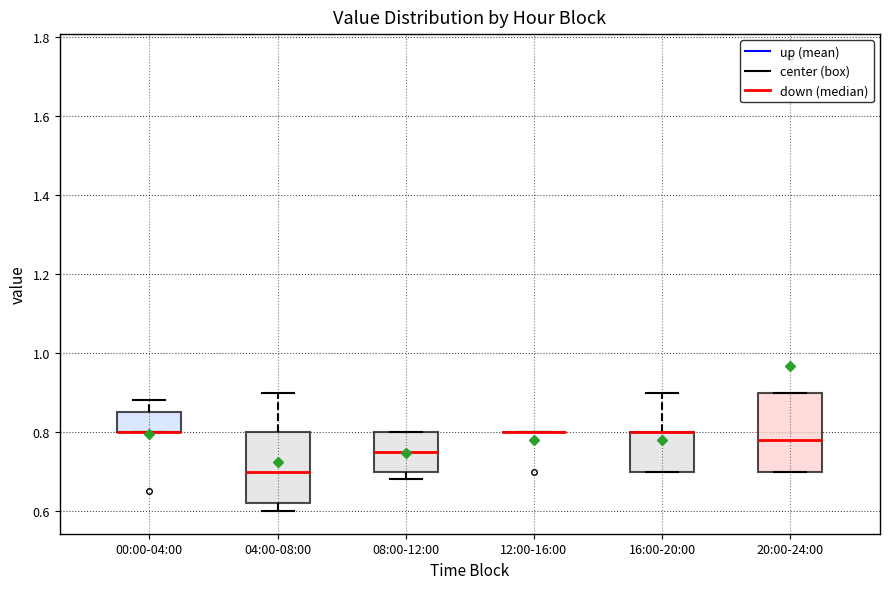

Reading left to right, read every box against the y-axis: the position of its median line, the range the box covers, and the ends of its whiskers. The values are not printed on the chart, so give them approximately, as read against the axis.

00:00-04:00: median 0.80 (drawn on the box's lower edge), box 0.80 to 0.86, whiskers 0.80 to 0.88
04:00-08:00: median 0.70, box 0.62 to 0.80, whiskers 0.60 to 0.90
08:00-12:00: median 0.76, box 0.70 to 0.80, whiskers 0.68 to 0.80
12:00-16:00: box collapsed to a line at 0.80, whiskers 0.80 to 0.80
16:00-20:00: median 0.80 (drawn on the box's upper edge), box 0.70 to 0.80, whiskers 0.70 to 0.90
20:00-24:00: median 0.78, box 0.70 to 0.90, whiskers 0.70 to 0.90